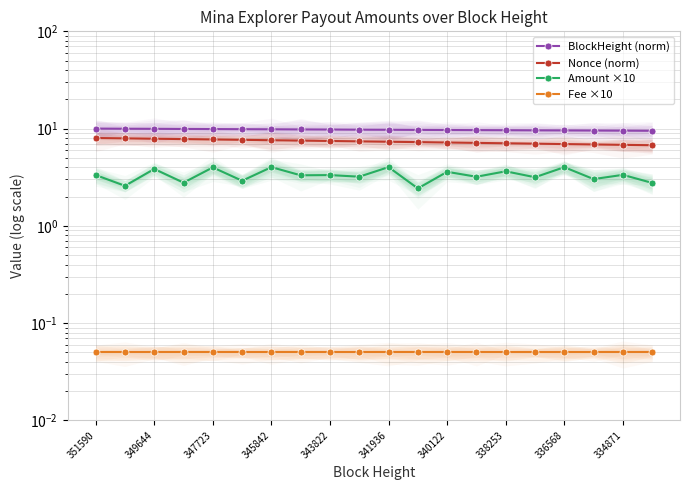

Is the value of BlockHeight (norm) at 15 greater than the value of Nonce (norm) at 347723?

Yes